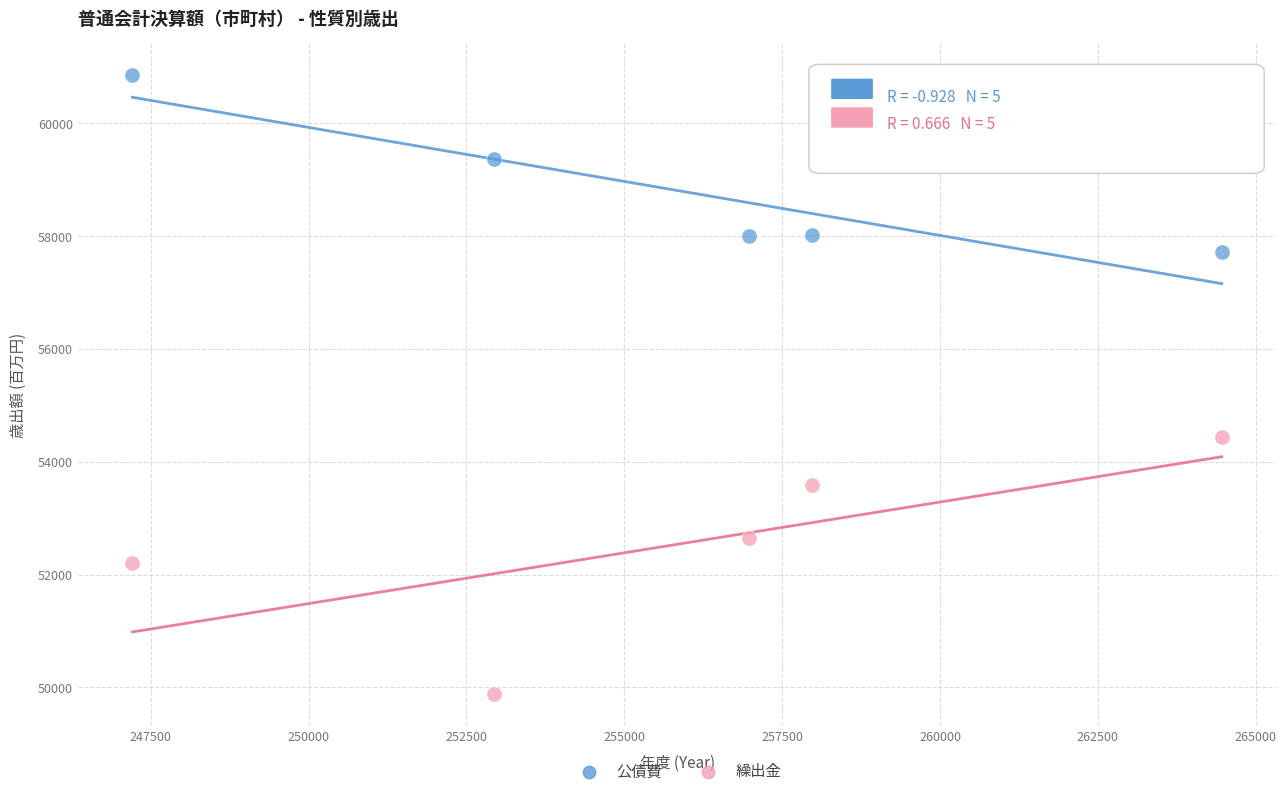

Across all data points, what is the range of X values (max minus min)?

17251.9